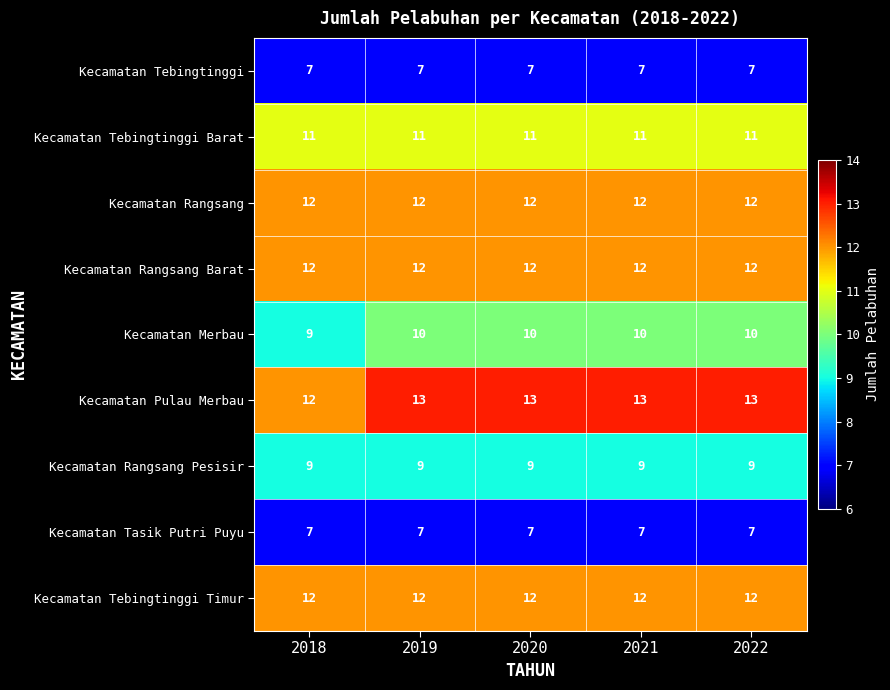

What is the greatest value displayed?

13